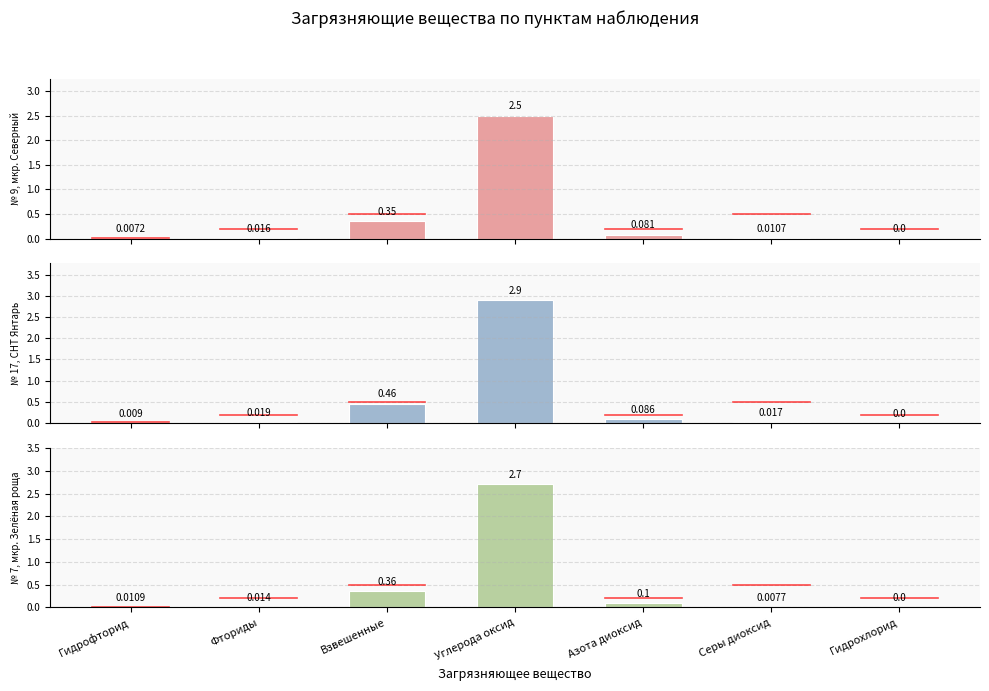

Does the chart contain stacked bars?

No